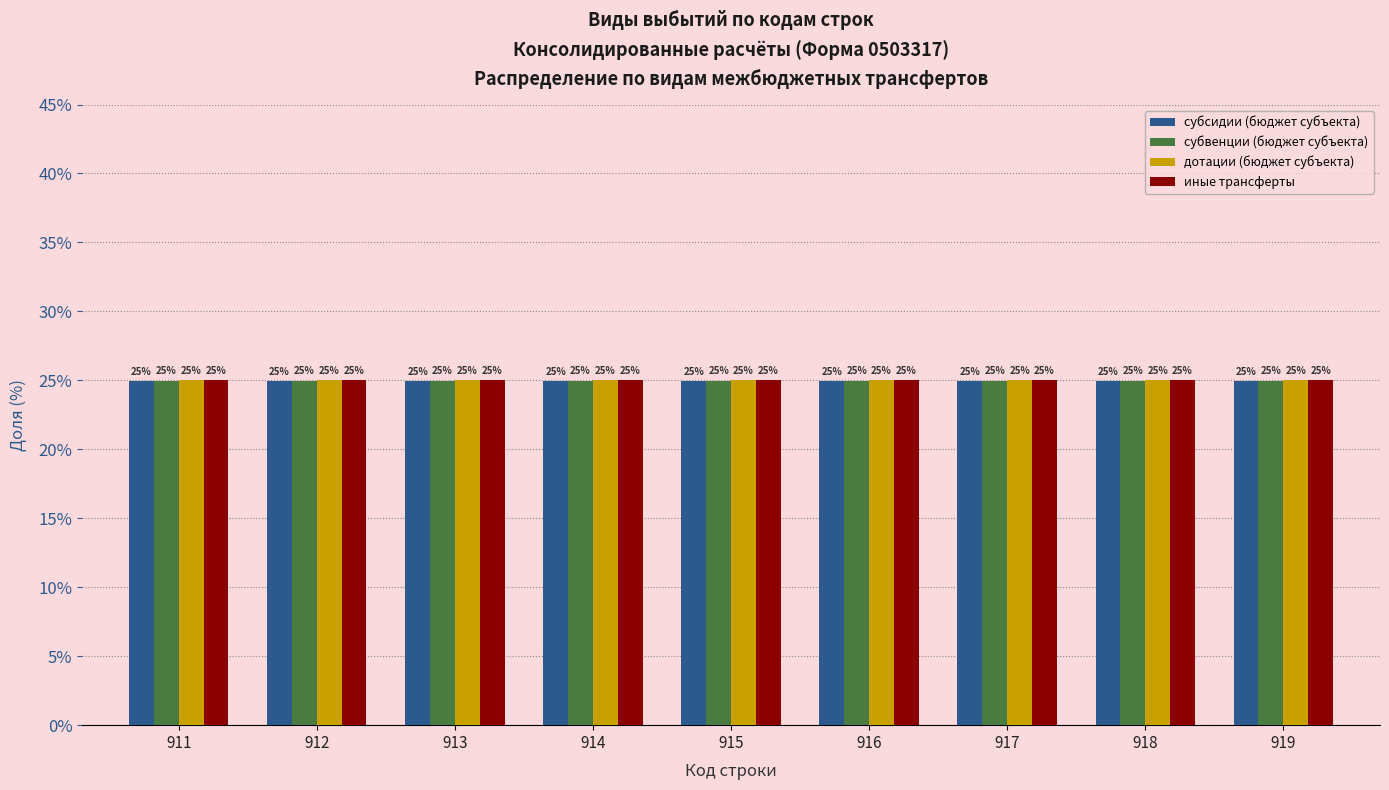

What is the value of the субвенции (бюджет субъекта) bar at the 3rd from the left?

25.0